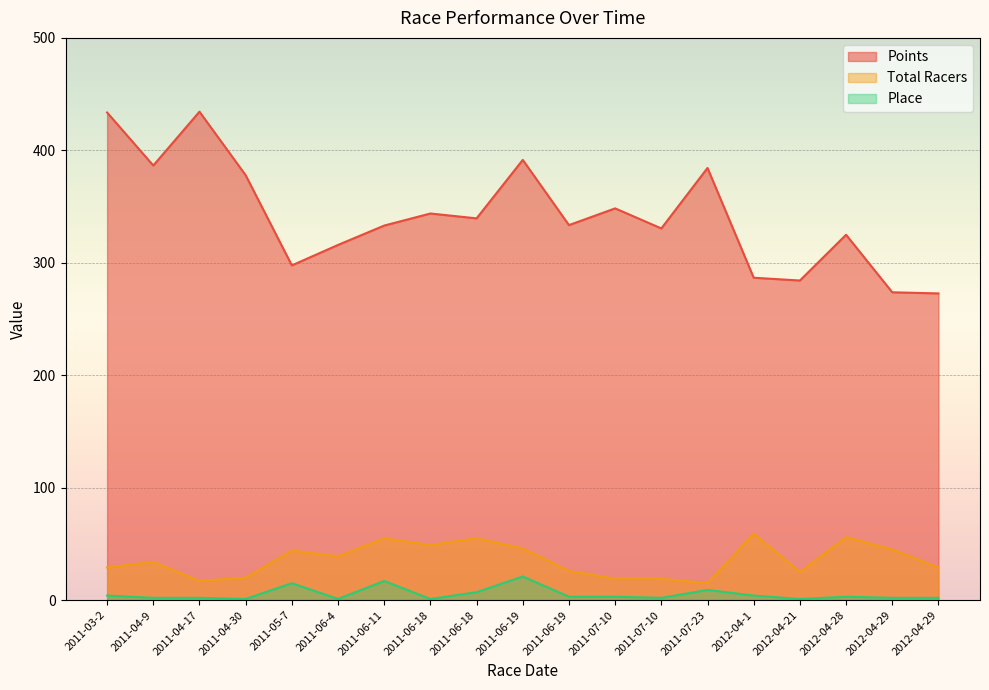

True or false: Place and Total Racers intersect in this chart.

False